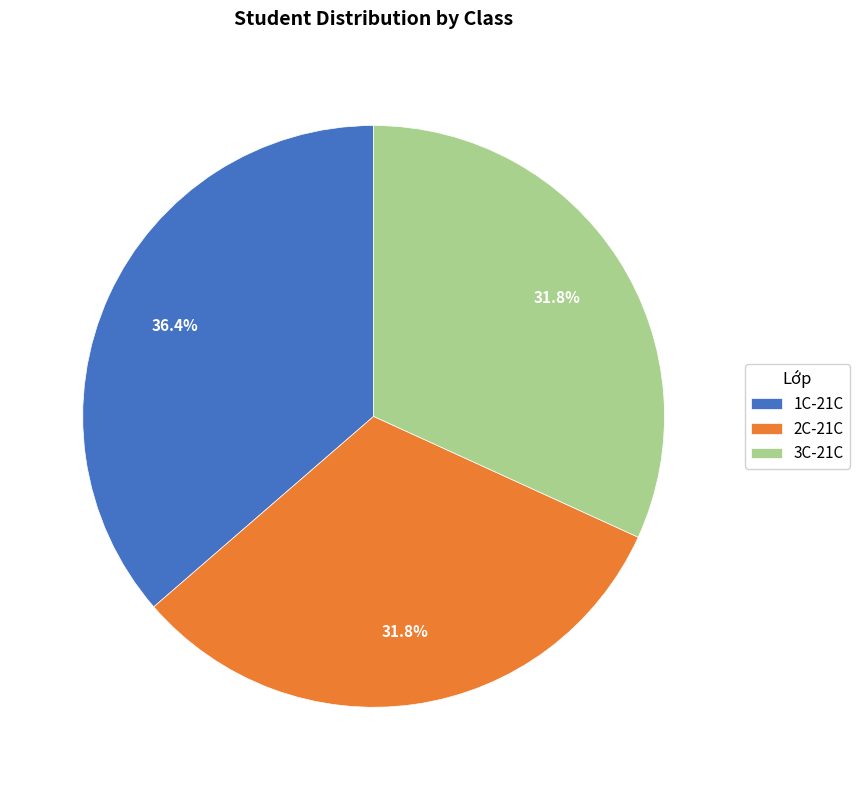

Count the number of slices in the pie.

3